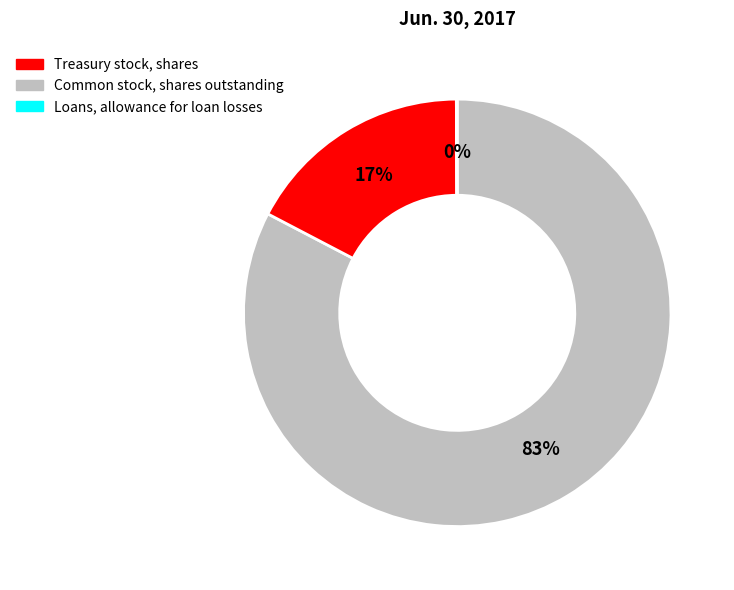

To the nearest percent, what is the average slice percentage?

33%